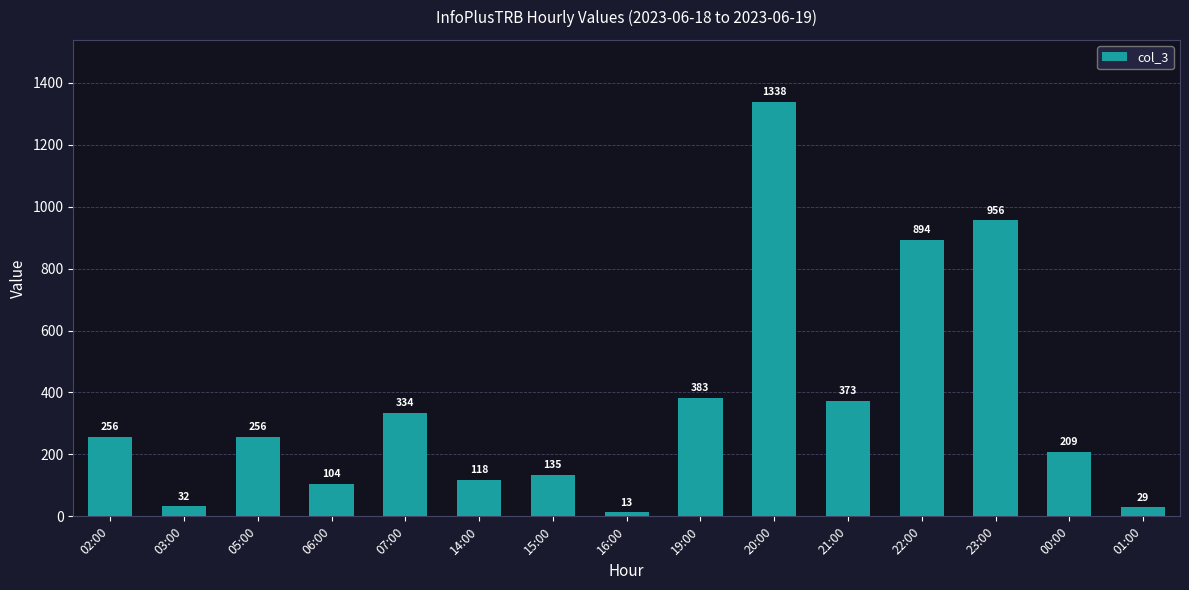

What is the sum of all values?

5430